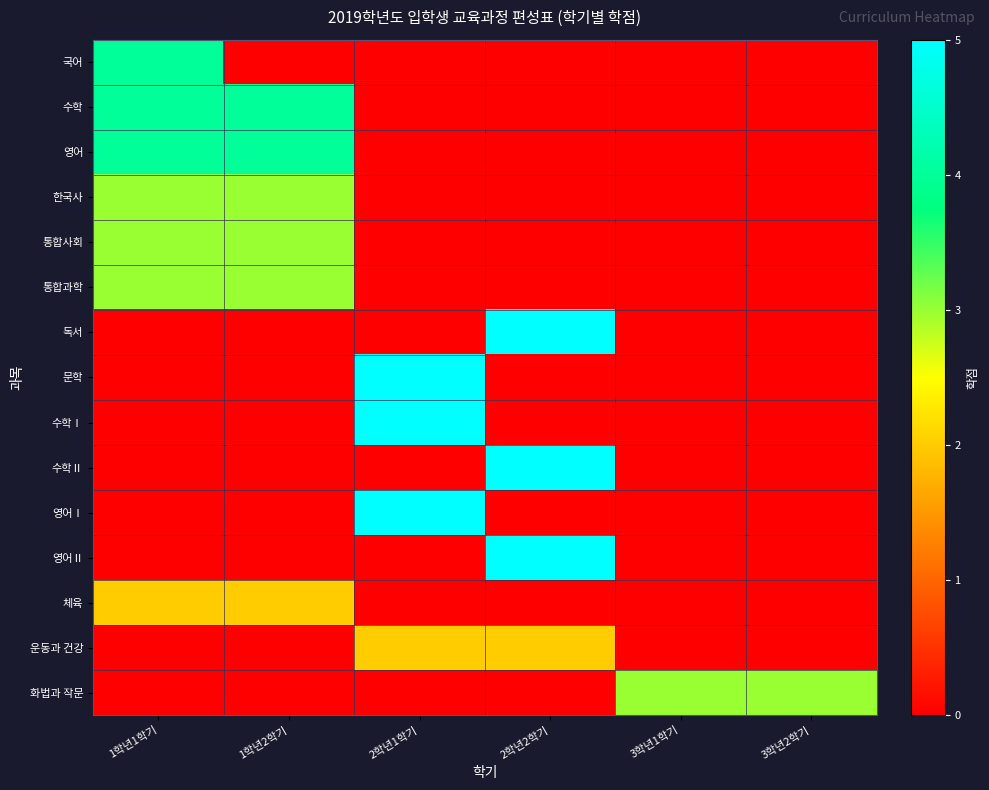

Reading right to left, what are all the values shown in this chart?

국어: 3학년2학기=0	3학년1학기=0	2학년2학기=0	2학년1학기=0	1학년2학기=0	1학년1학기=4
수학: 3학년2학기=0	3학년1학기=0	2학년2학기=0	2학년1학기=0	1학년2학기=4	1학년1학기=4
영어: 3학년2학기=0	3학년1학기=0	2학년2학기=0	2학년1학기=0	1학년2학기=4	1학년1학기=4
한국사: 3학년2학기=0	3학년1학기=0	2학년2학기=0	2학년1학기=0	1학년2학기=3	1학년1학기=3
통합사회: 3학년2학기=0	3학년1학기=0	2학년2학기=0	2학년1학기=0	1학년2학기=3	1학년1학기=3
통합과학: 3학년2학기=0	3학년1학기=0	2학년2학기=0	2학년1학기=0	1학년2학기=3	1학년1학기=3
독서: 3학년2학기=0	3학년1학기=0	2학년2학기=5	2학년1학기=0	1학년2학기=0	1학년1학기=0
문학: 3학년2학기=0	3학년1학기=0	2학년2학기=0	2학년1학기=5	1학년2학기=0	1학년1학기=0
수학Ⅰ: 3학년2학기=0	3학년1학기=0	2학년2학기=0	2학년1학기=5	1학년2학기=0	1학년1학기=0
수학Ⅱ: 3학년2학기=0	3학년1학기=0	2학년2학기=5	2학년1학기=0	1학년2학기=0	1학년1학기=0
영어Ⅰ: 3학년2학기=0	3학년1학기=0	2학년2학기=0	2학년1학기=5	1학년2학기=0	1학년1학기=0
영어Ⅱ: 3학년2학기=0	3학년1학기=0	2학년2학기=5	2학년1학기=0	1학년2학기=0	1학년1학기=0
체육: 3학년2학기=0	3학년1학기=0	2학년2학기=0	2학년1학기=0	1학년2학기=2	1학년1학기=2
운동과 건강: 3학년2학기=0	3학년1학기=0	2학년2학기=2	2학년1학기=2	1학년2학기=0	1학년1학기=0
화법과 작문: 3학년2학기=3	3학년1학기=3	2학년2학기=0	2학년1학기=0	1학년2학기=0	1학년1학기=0